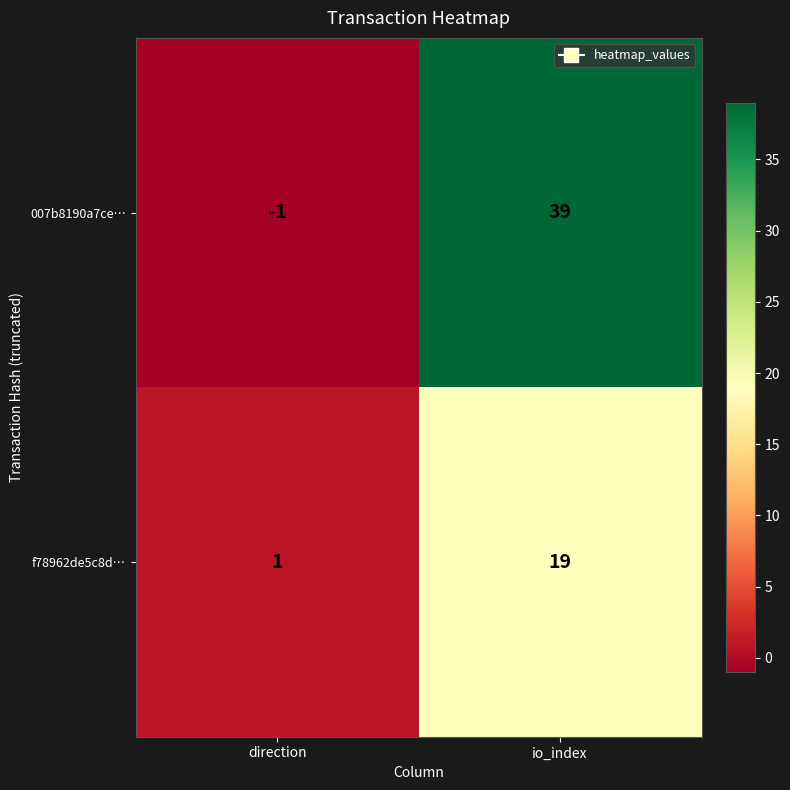

The 007b8190a7ce… series shows 16 at io_index. True or false?

False